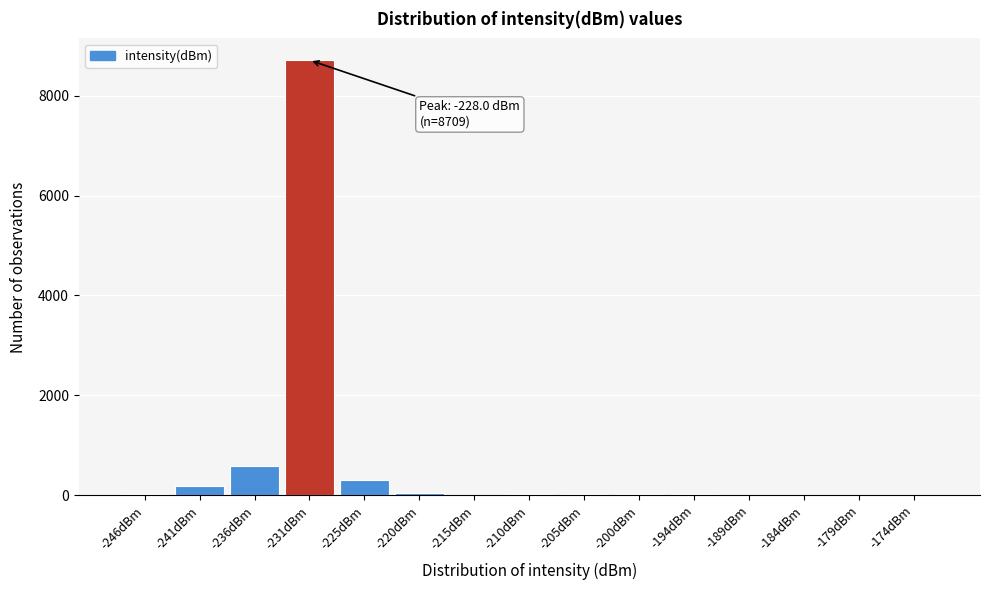

Which label corresponds to the largest value in the chart?

-231dBm